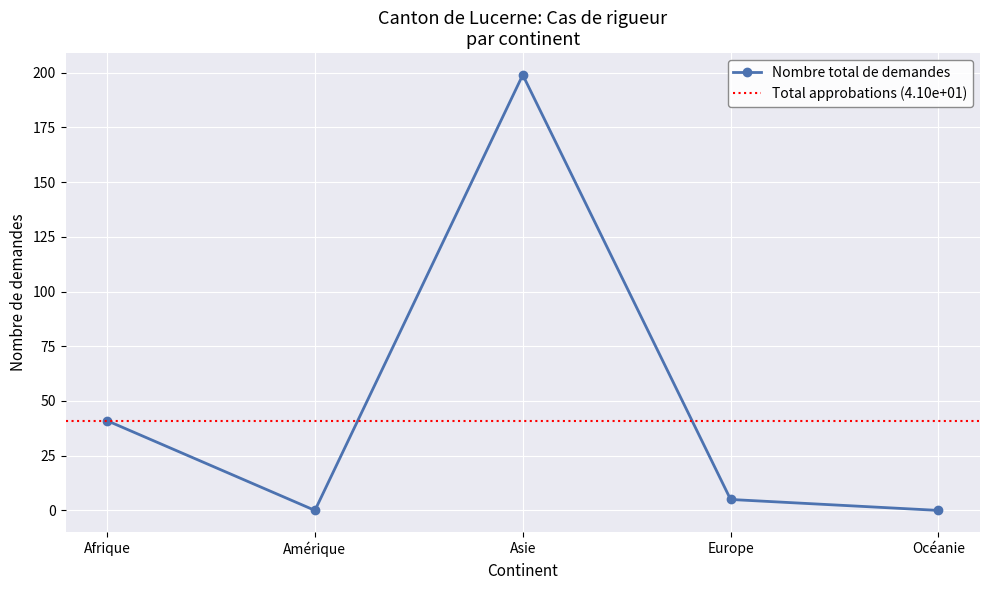

The value at Amérique is 63. True or false?

False